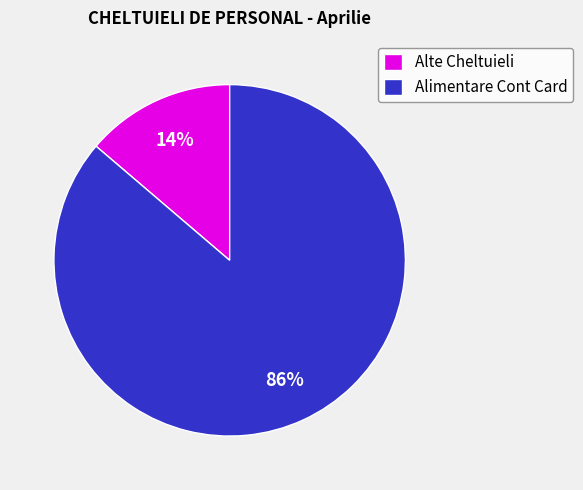

To the nearest percent, what is the average slice percentage?

50%